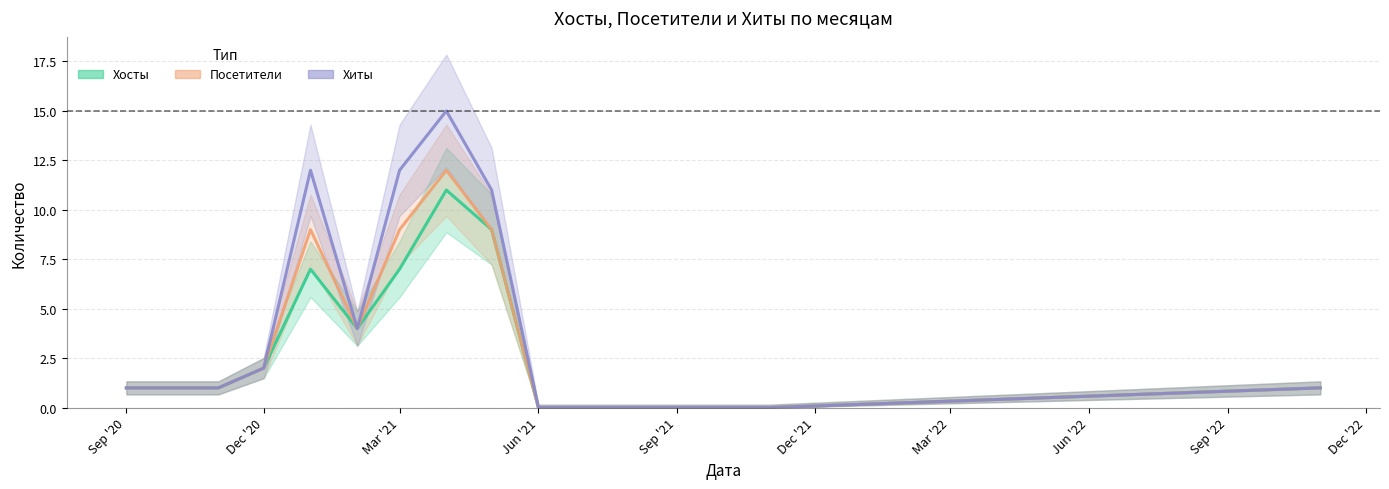

How many values in the Посетители series exceed 1?

6